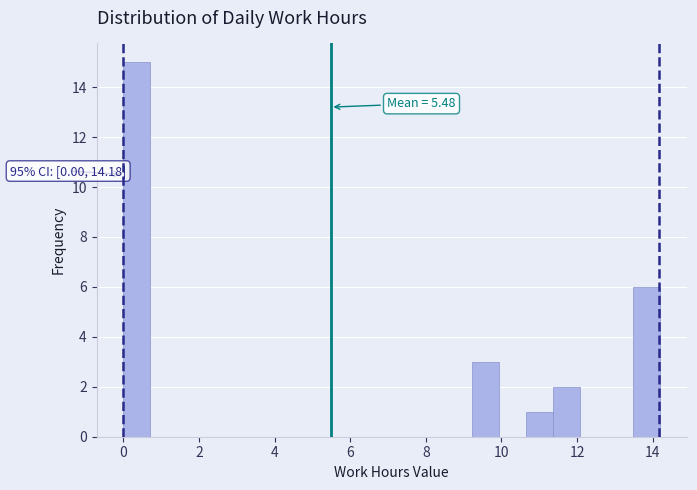

Read against the x-axis, roughly where is the centre of the tallest bar?

0.4